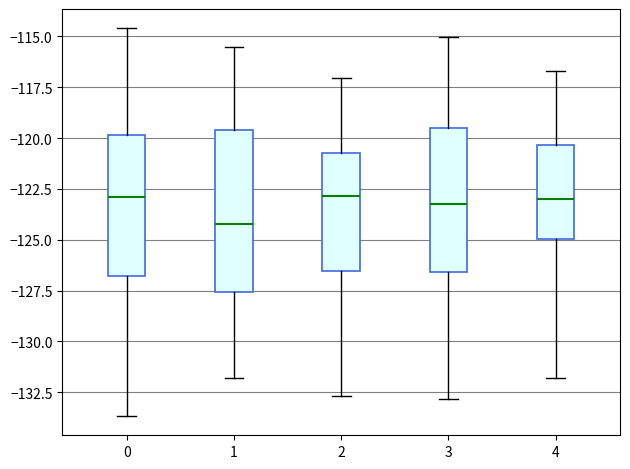

Reading left to right, transcribe this box plot: for each box, give where its median line is, the range the box spans, and where its two whiskers end, as read against the y-axis. The values are not printed on the chart, so give them approximately, as read against the axis.

0: median -123.0, box -127.0 to -120.0, whiskers -133.5 to -114.5
1: median -124.0, box -127.5 to -119.5, whiskers -132.0 to -115.5
2: median -123.0, box -126.5 to -120.5, whiskers -132.5 to -117.0
3: median -123.5, box -126.5 to -119.5, whiskers -133.0 to -115.0
4: median -123.0, box -125.0 to -120.5, whiskers -132.0 to -116.5